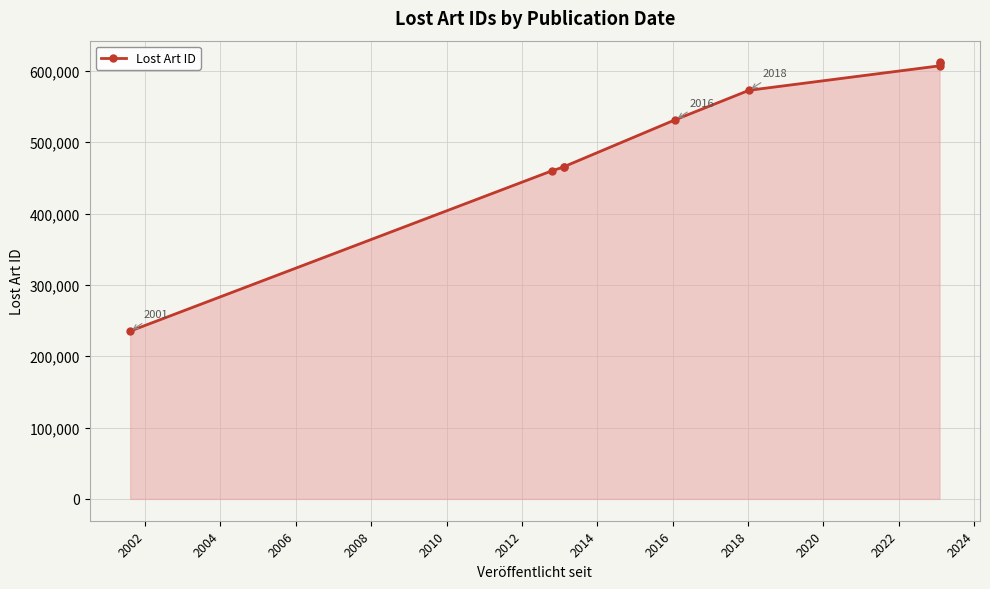

What is the smallest value displayed?

235244